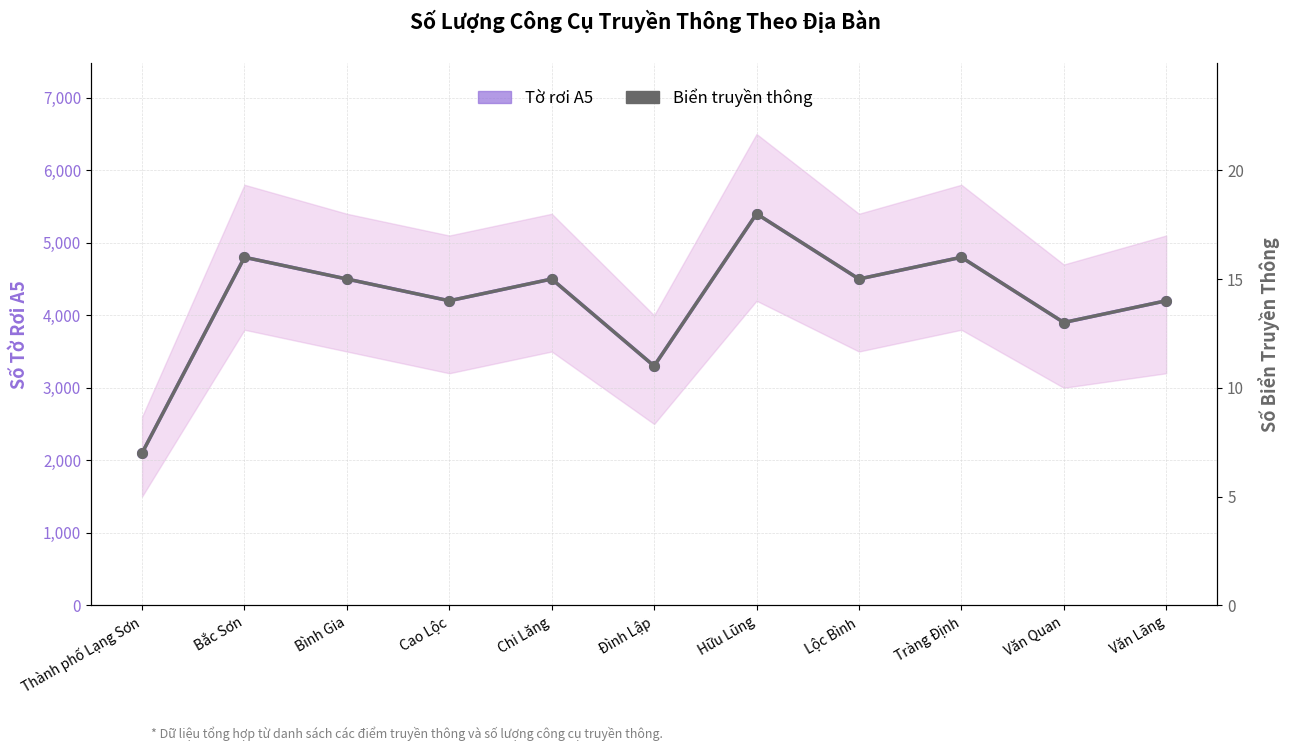

At which category is the sum across all series the highest?

Hữu Lũng